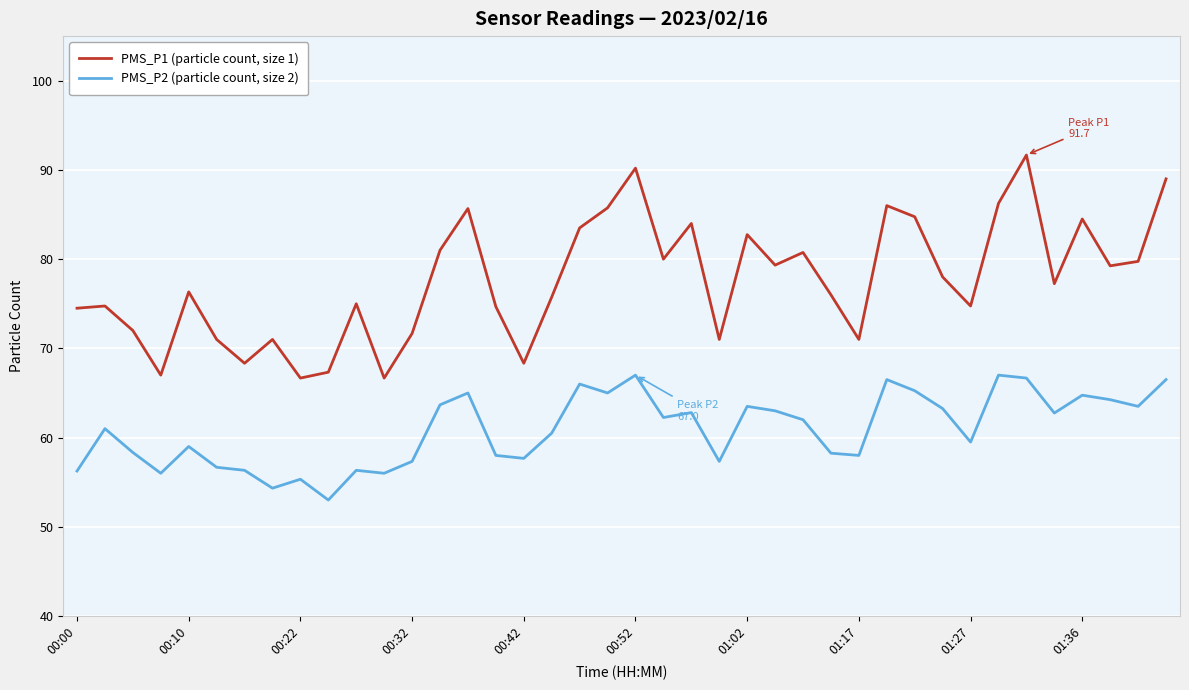

Which series has the largest range (max minus min)?

PMS_P1 (particle count, size 1)